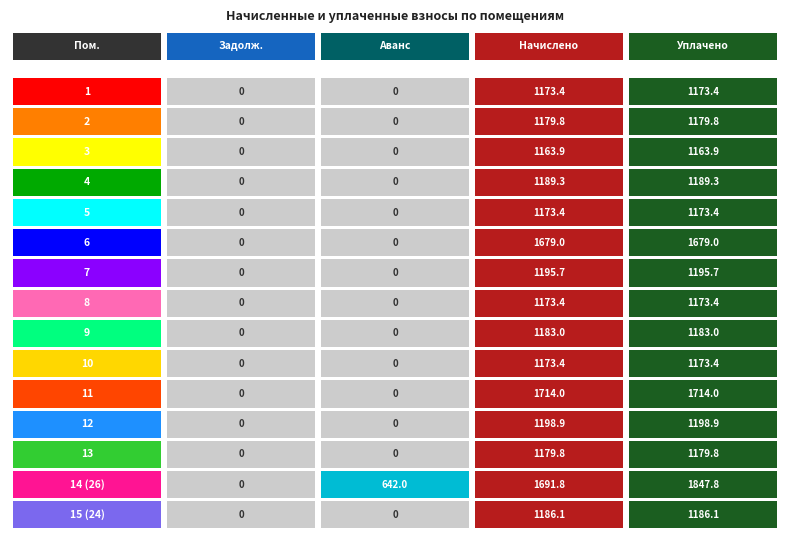

At which label does задолженность reach its minimum?

1